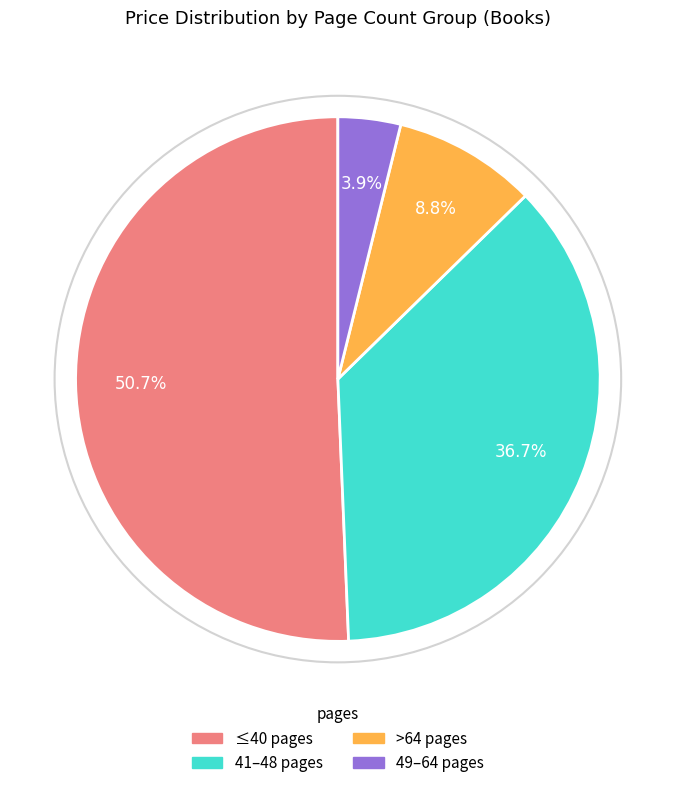

To the nearest percent, what is the average slice percentage?

25%